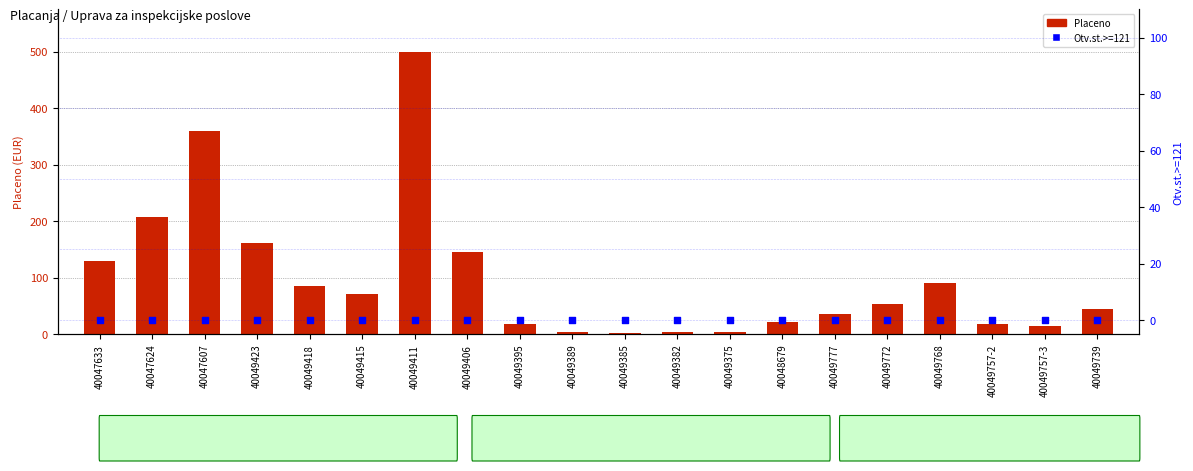

At how many categories does at least one series exceed 288?

2